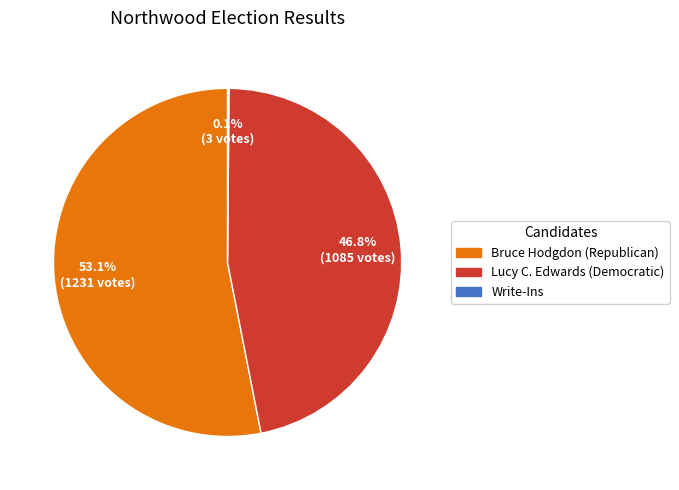

How much of the chart is everything except Bruce Hodgdon (Republican)?

46.9%